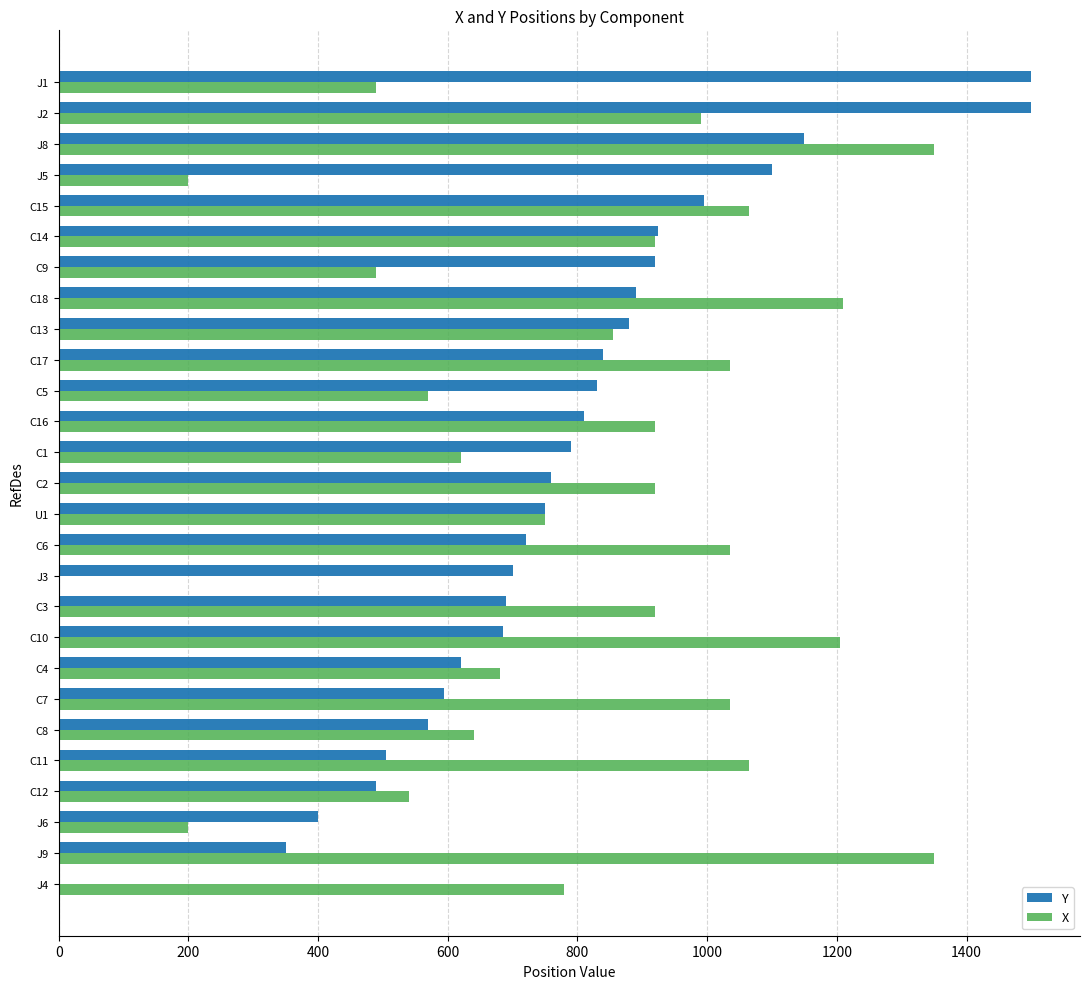

Is the value of X at C4 greater than the value of Y at C17?

No